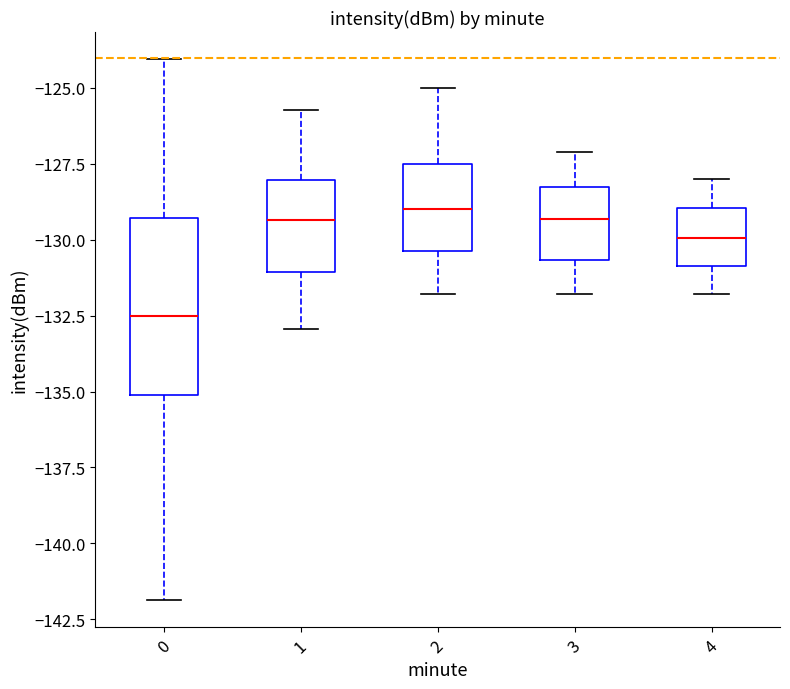

Reading left to right, read every box against the y-axis: the position of its median line, the range the box covers, and the ends of its whiskers. The values are not printed on the chart, so give them approximately, as read against the axis.

0: median -132.5, box -135.0 to -129.5, whiskers -142.0 to -124.0
1: median -129.5, box -131.0 to -128.0, whiskers -133.0 to -125.5
2: median -129.0, box -130.5 to -127.5, whiskers -132.0 to -125.0
3: median -129.5, box -130.5 to -128.0, whiskers -132.0 to -127.0
4: median -130.0, box -131.0 to -129.0, whiskers -132.0 to -128.0